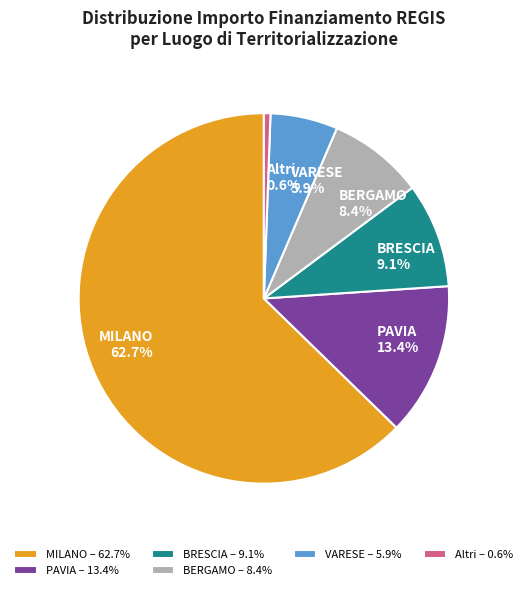

How many segments does this pie chart have?

6